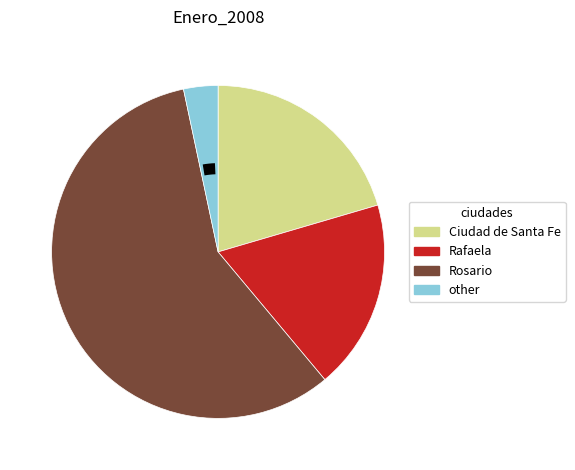

Is it true that Rafaela is 7% of the pie?

False